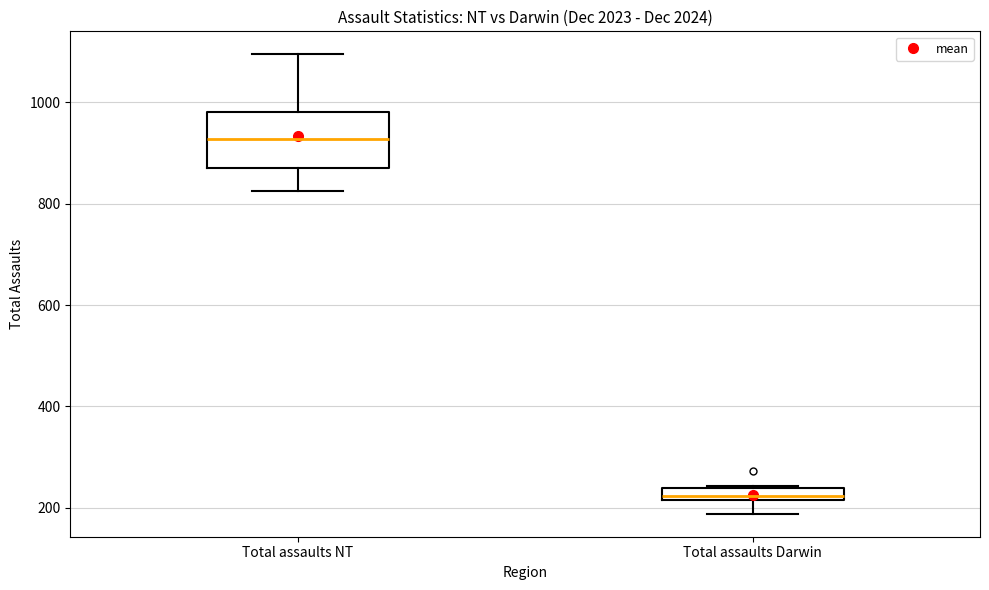

Comparing the boxes themselves (not the whiskers), which one is the tallest?

Total assaults NT